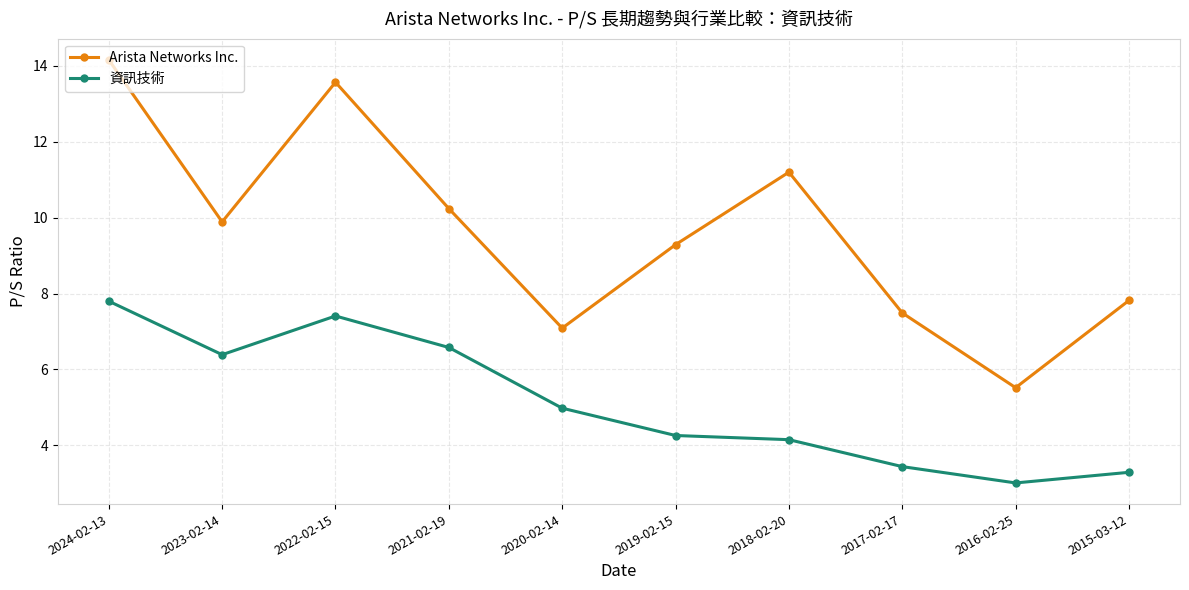

At 2018-02-20, list the series in order from smallest to largest.

資訊技術, Arista Networks Inc.